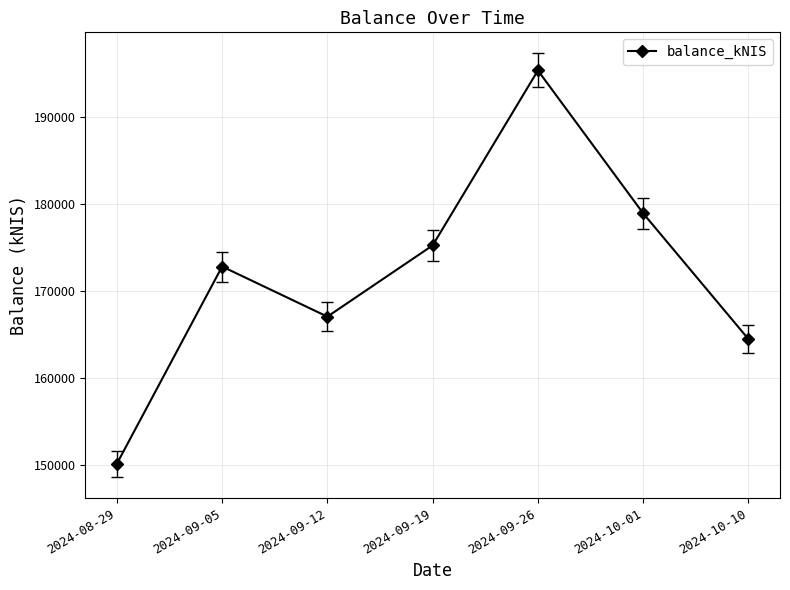

At which category does the data reach its first local valley?

2024-09-12